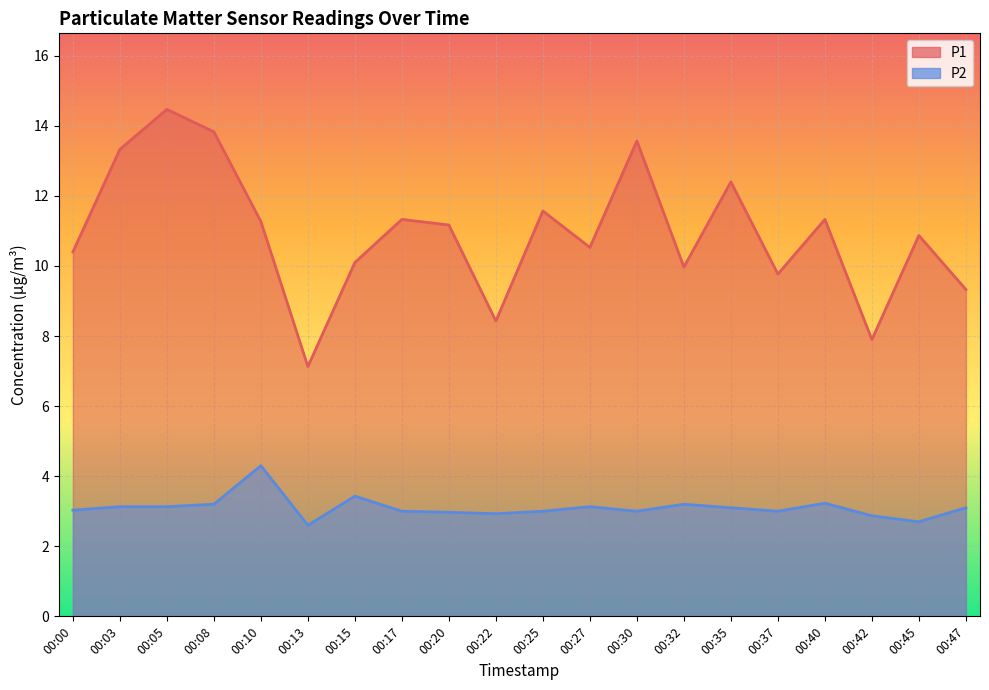

Rank the series by their maximum value, from highest to lowest.

P1, P2